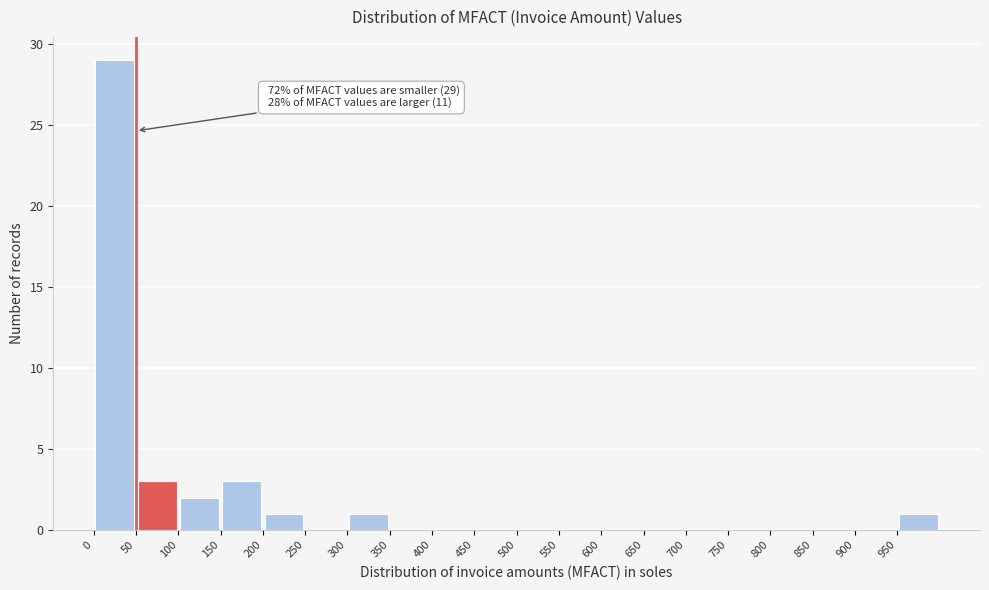

Which range on the x-axis has the tallest bar?

0 to 50